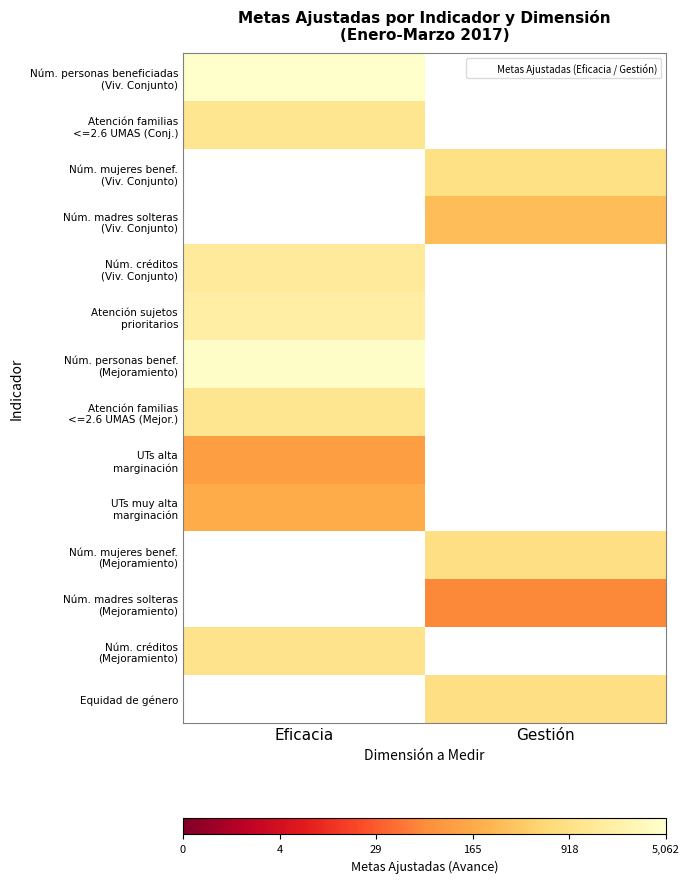

At which label does Atención sujetos prioritarios reach its peak?

Eficacia